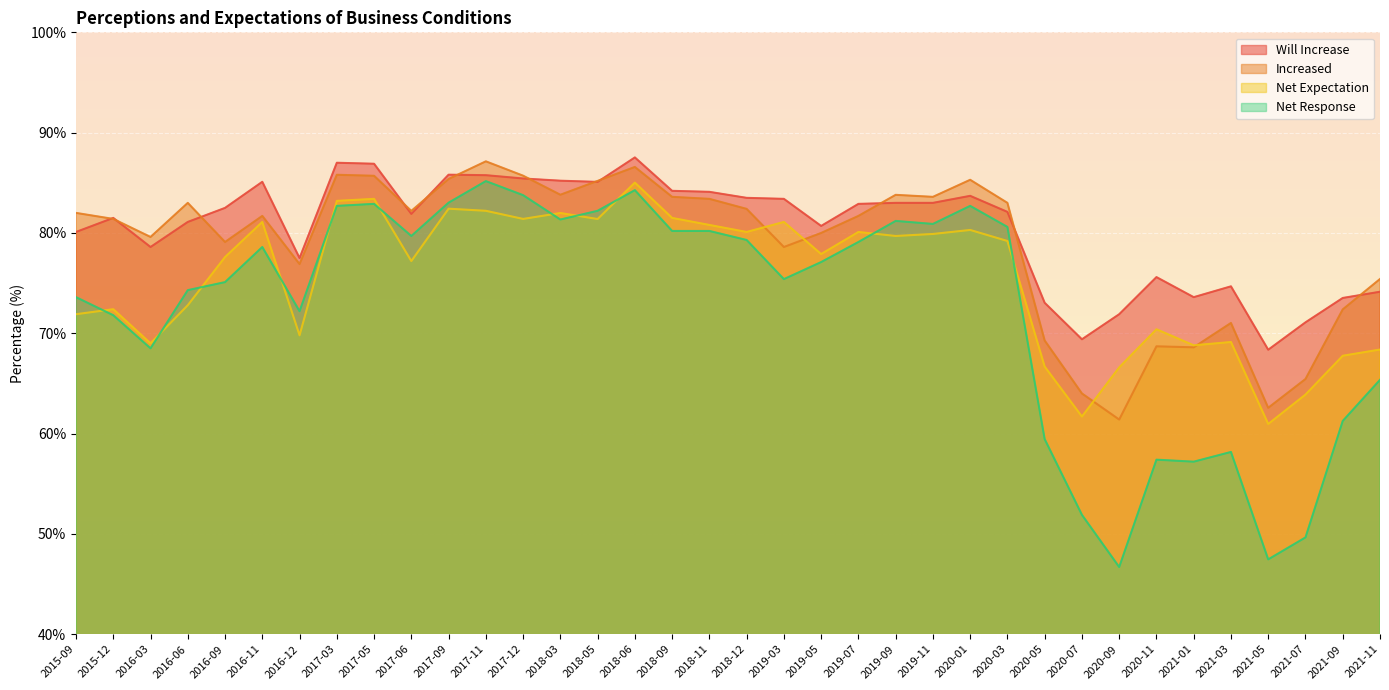

At which category does the chart reach its peak across all series?

2018-06